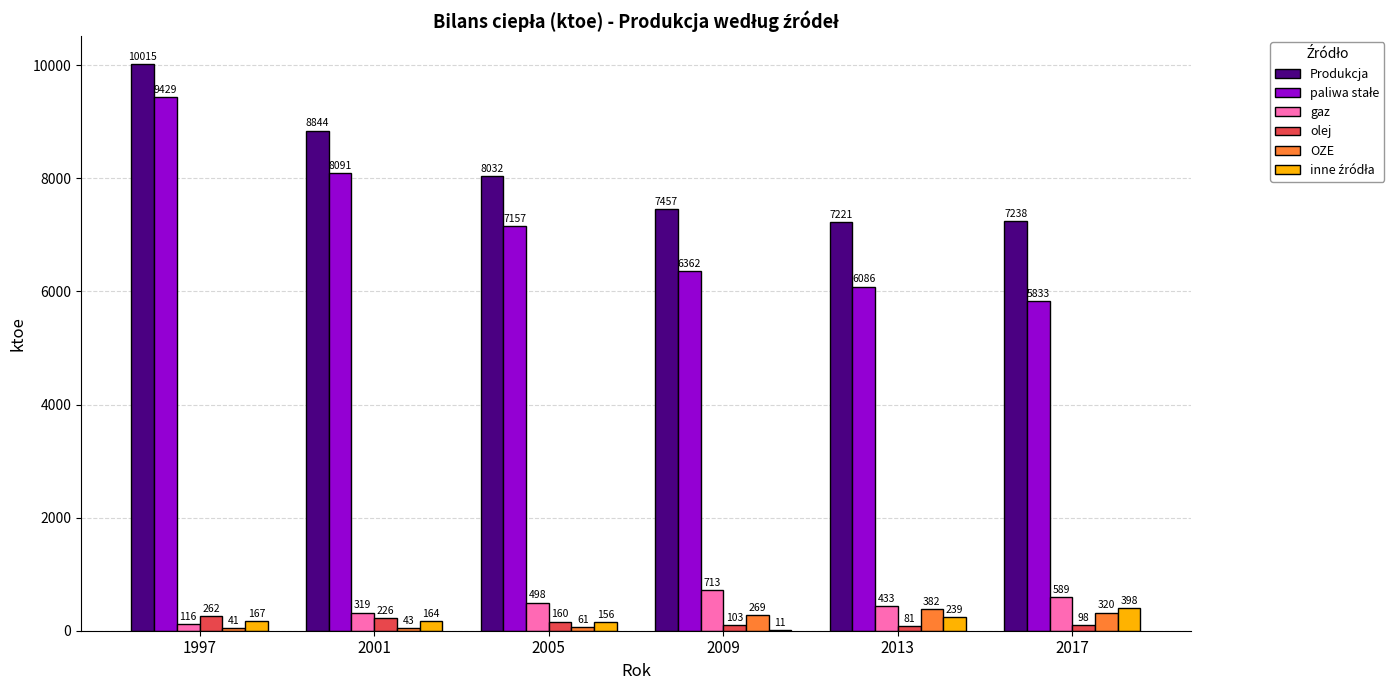

What value does the Produkcja series have at 2005?

8032.0